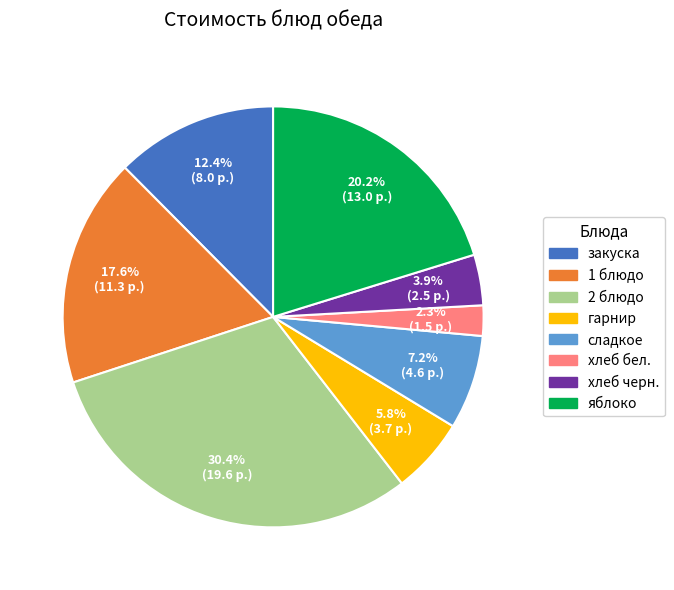

To the nearest percent, what portion does хлеб черн. represent?

4%